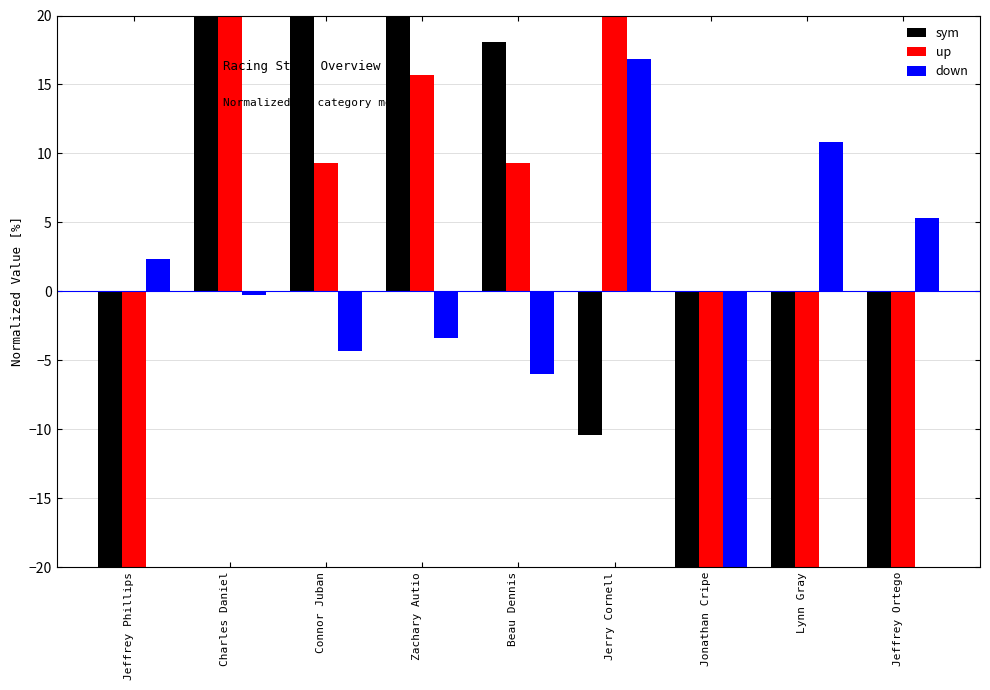

How many bars are there in each group?

3